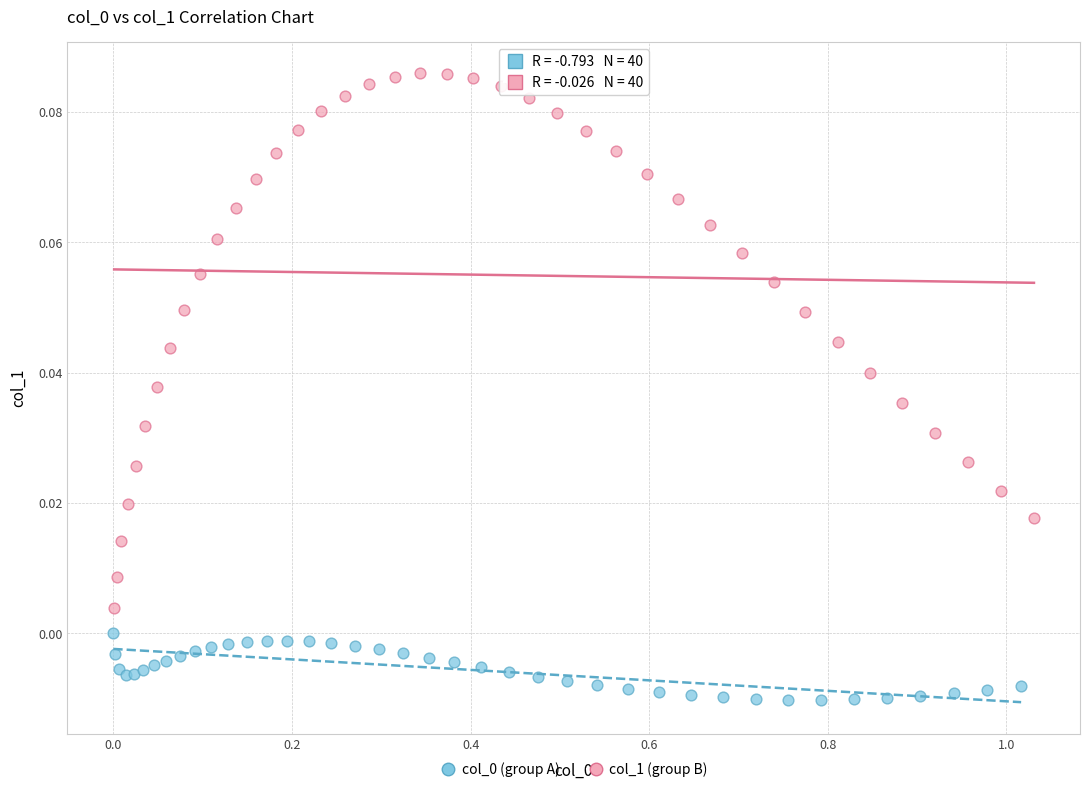

Which series reaches the maximum Y coordinate?

col_1 (group B)